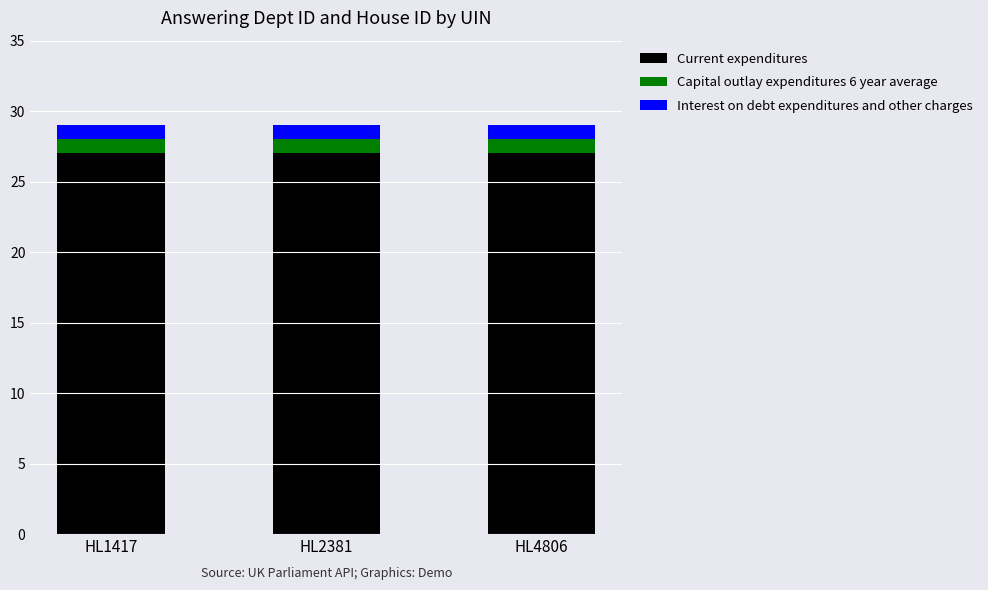

What is the total value across all series at HL2381?

29